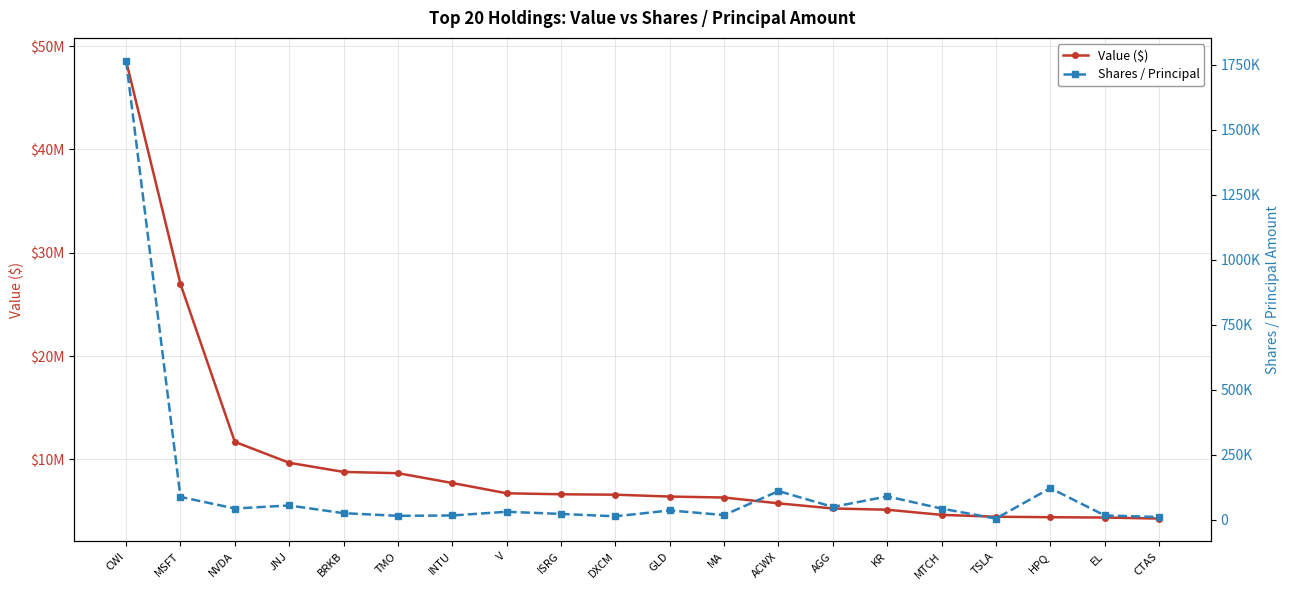

Reading left to right, transcribe all the data shown in this chart.

Value ($): CWI=48574000	MSFT=26977000	NVDA=11696000	JNJ=9670000	BRKB=8785000	TMO=8661000	INTU=7714000	V=6717000	ISRG=6622000	DXCM=6581000	GLD=6401000	MA=6308000	ACWX=5744000	AGG=5247000	KR=5126000	MTCH=4629000	TSLA=4448000	HPQ=4402000	EL=4370000	CTAS=4270000
Shares / Principal: CWI=1765031	MSFT=87499	NVDA=42864	JNJ=54563	BRKB=24893	TMO=14664	INTU=16043	V=30286	ISRG=21950	DXCM=12863	GLD=35434	MA=17652	ACWX=109894	AGG=48988	KR=89352	MTCH=42571	TSLA=4128	HPQ=121263	EL=16047	CTAS=10037